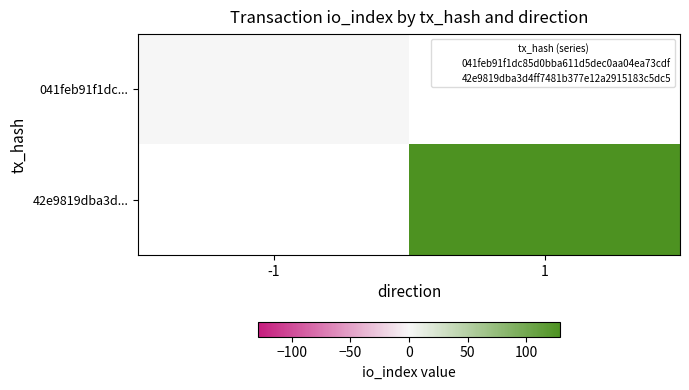

Is the value of 42e9819dba3d... at 1 greater than the value of 041feb91f1dc... at -1?

Yes